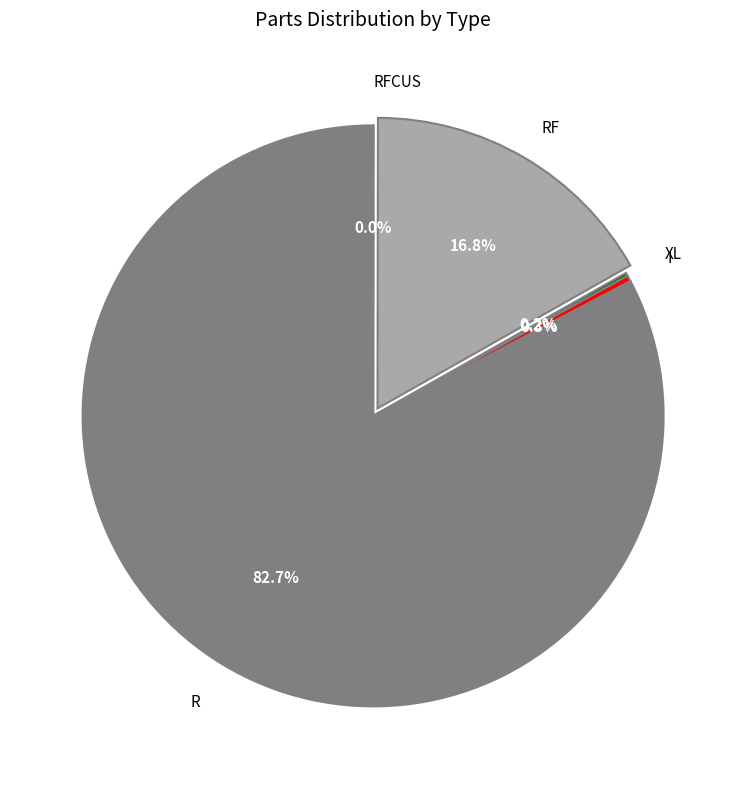

Is there a majority slice in this chart?

Yes